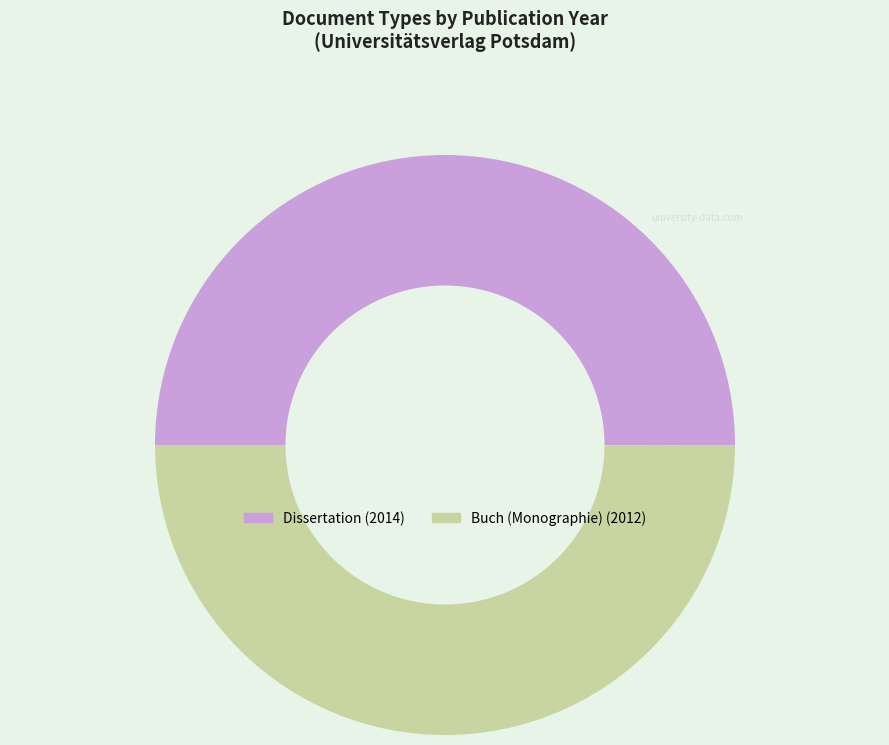

Count the number of slices in the pie.

2